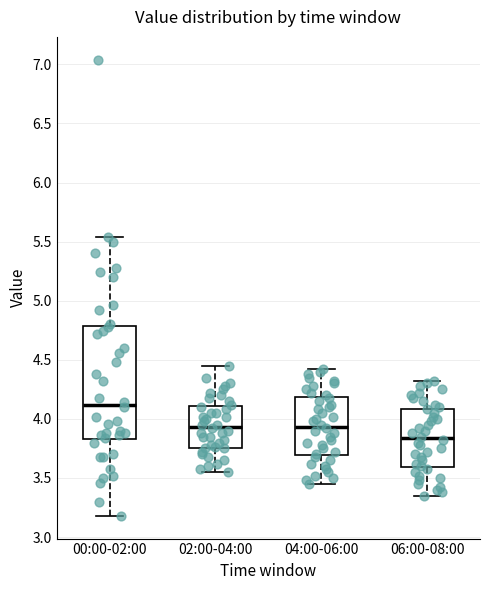

Reading left to right, read every box against the y-axis: the position of its median line, the range the box covers, and the ends of its whiskers. The values are not printed on the chart, so give them approximately, as read against the axis.

00:00-02:00: median 4.10, box 3.85 to 4.80, whiskers 3.20 to 5.55
02:00-04:00: median 3.95, box 3.75 to 4.10, whiskers 3.55 to 4.45
04:00-06:00: median 3.95, box 3.70 to 4.20, whiskers 3.45 to 4.40
06:00-08:00: median 3.85, box 3.60 to 4.10, whiskers 3.35 to 4.30